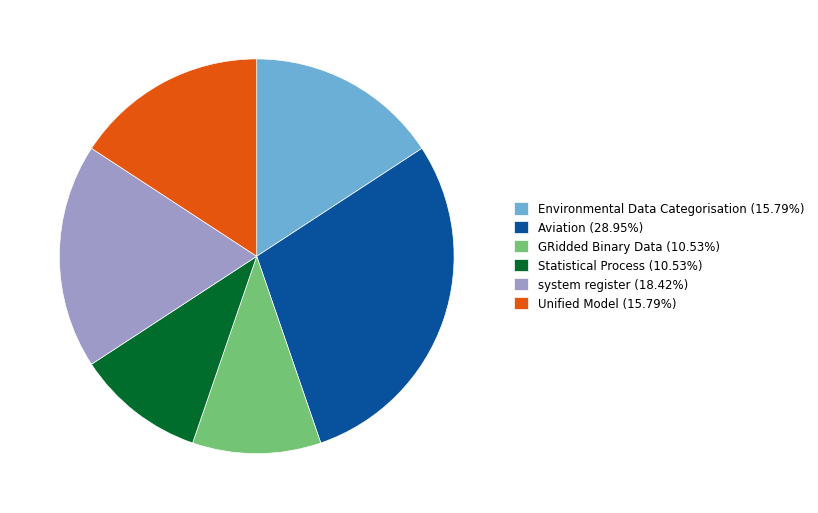

Combined, do system register (18.42%) and Environmental Data Categorisation (15.79%) account for over 50%?

No